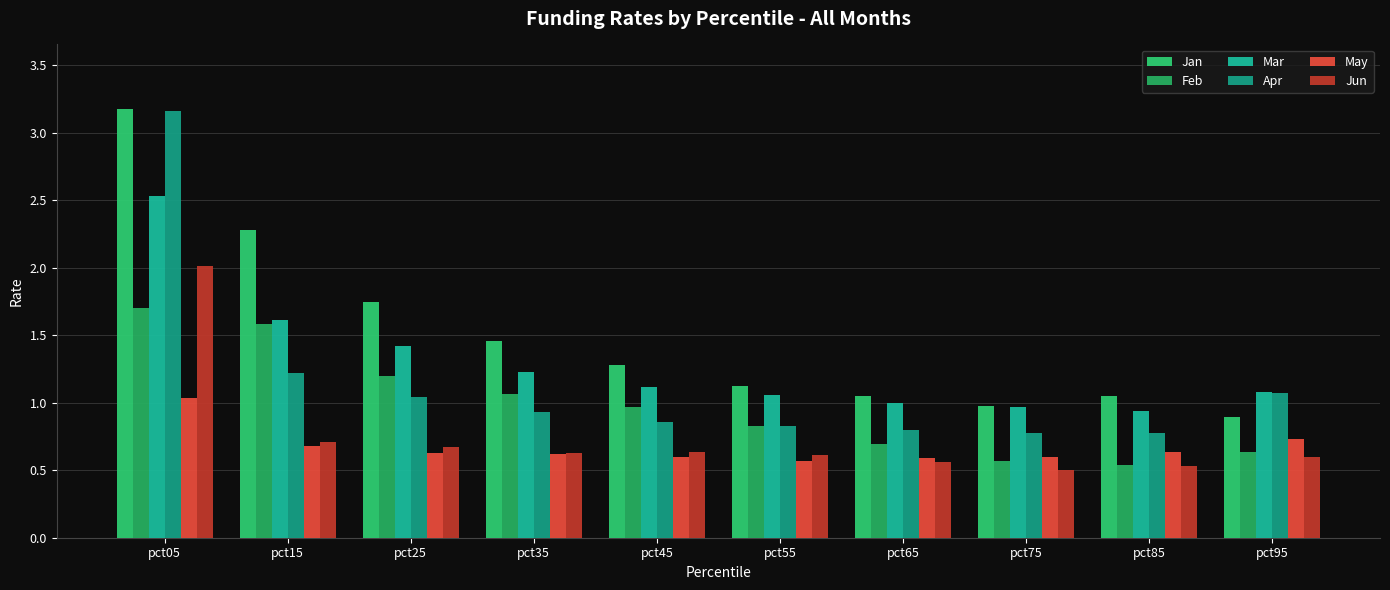

How many bars are there in each group?

6